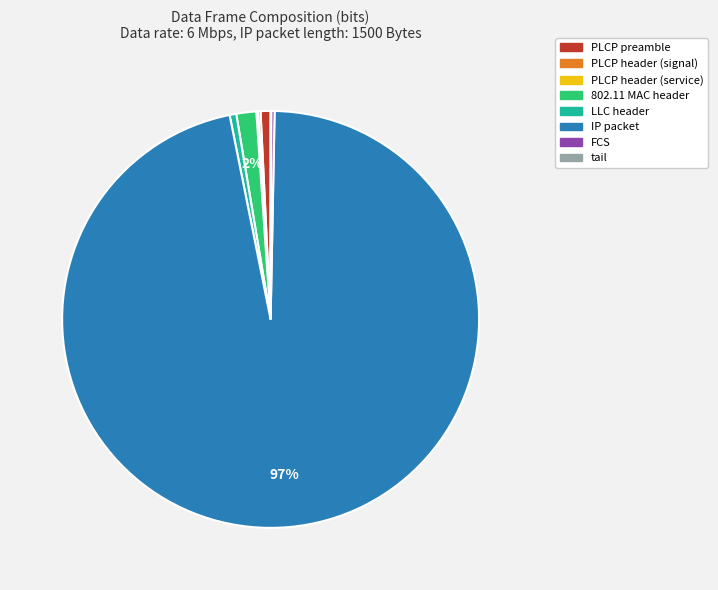

To the nearest percent, what portion does LLC header represent?

1%